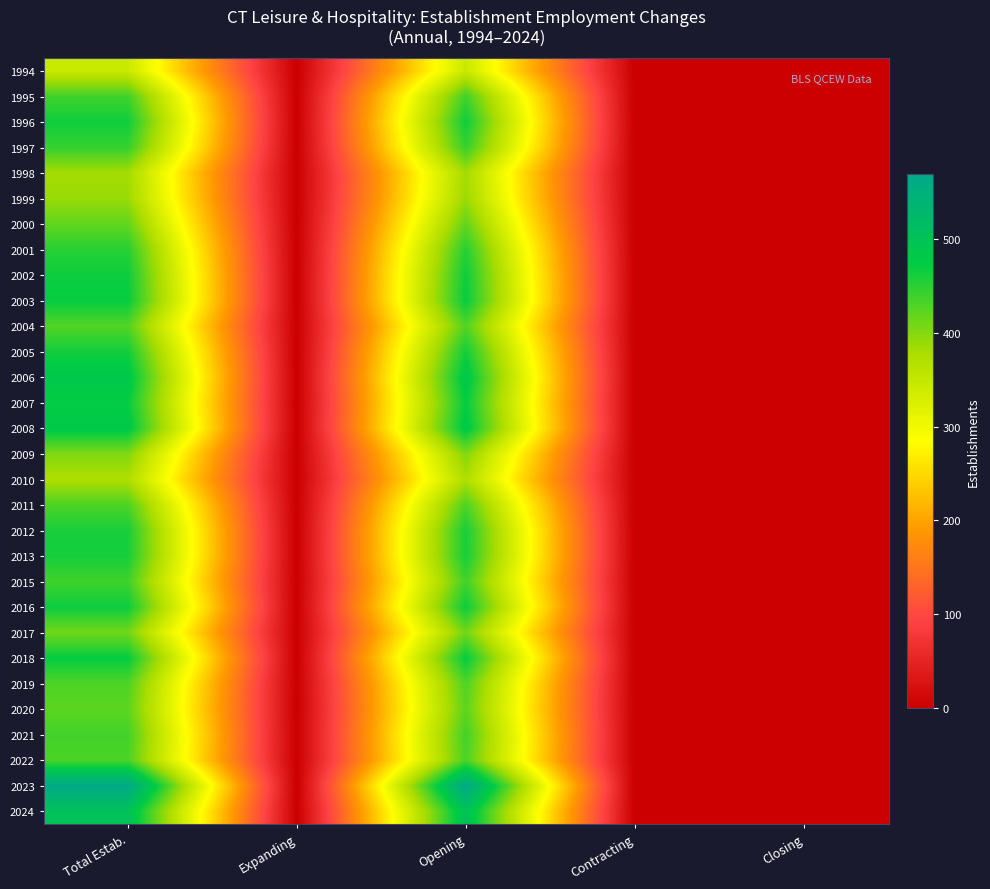

Which series changed the most between Total Estab. and Contracting?

2023